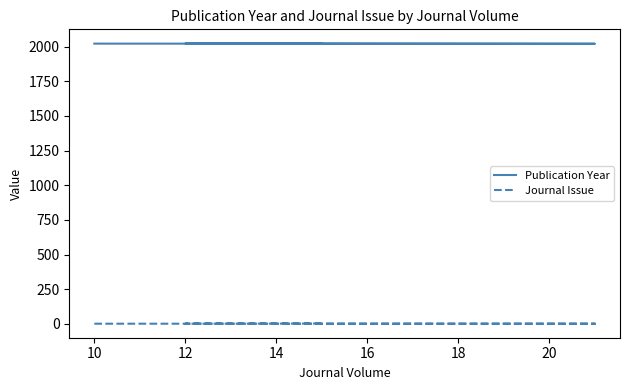

At which label does Publication Year first exceed 2023?

14